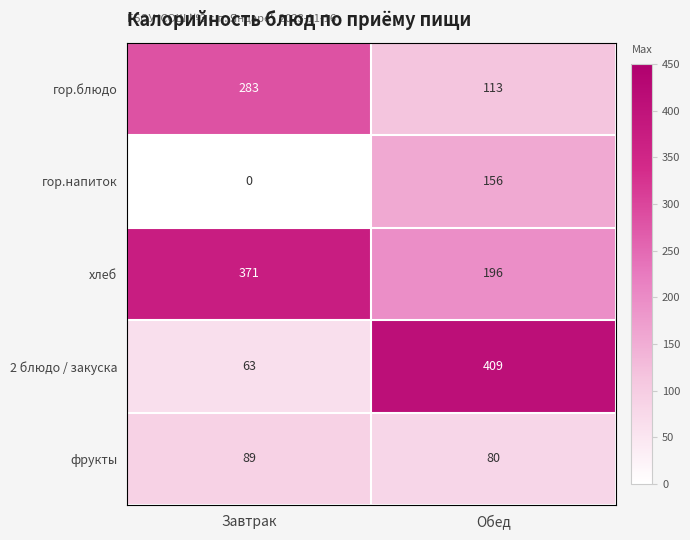

How many categories are shown in the chart?

2